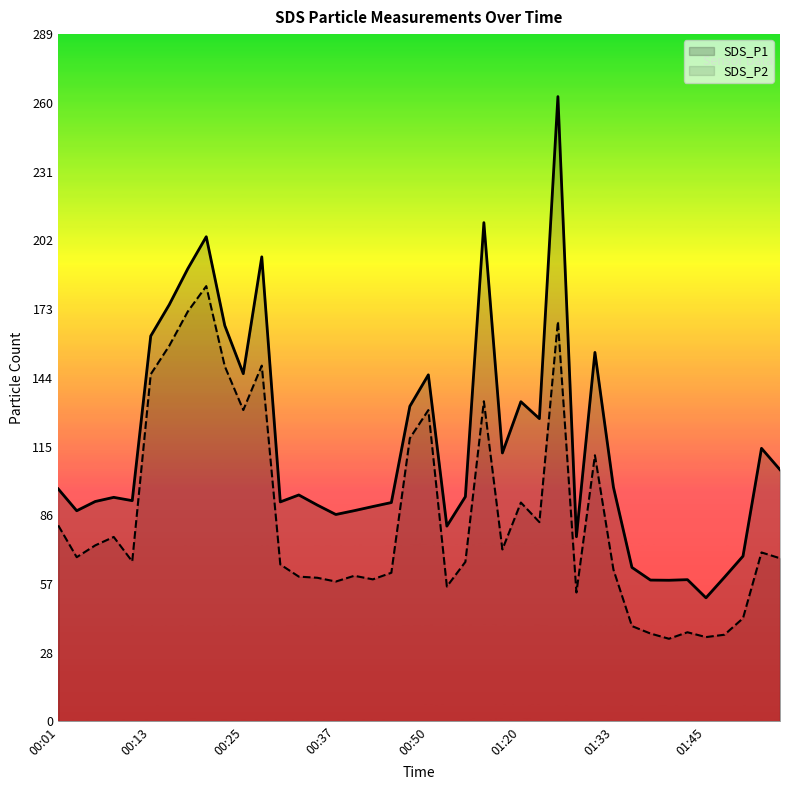

Which series has the largest range (max minus min)?

SDS_P1